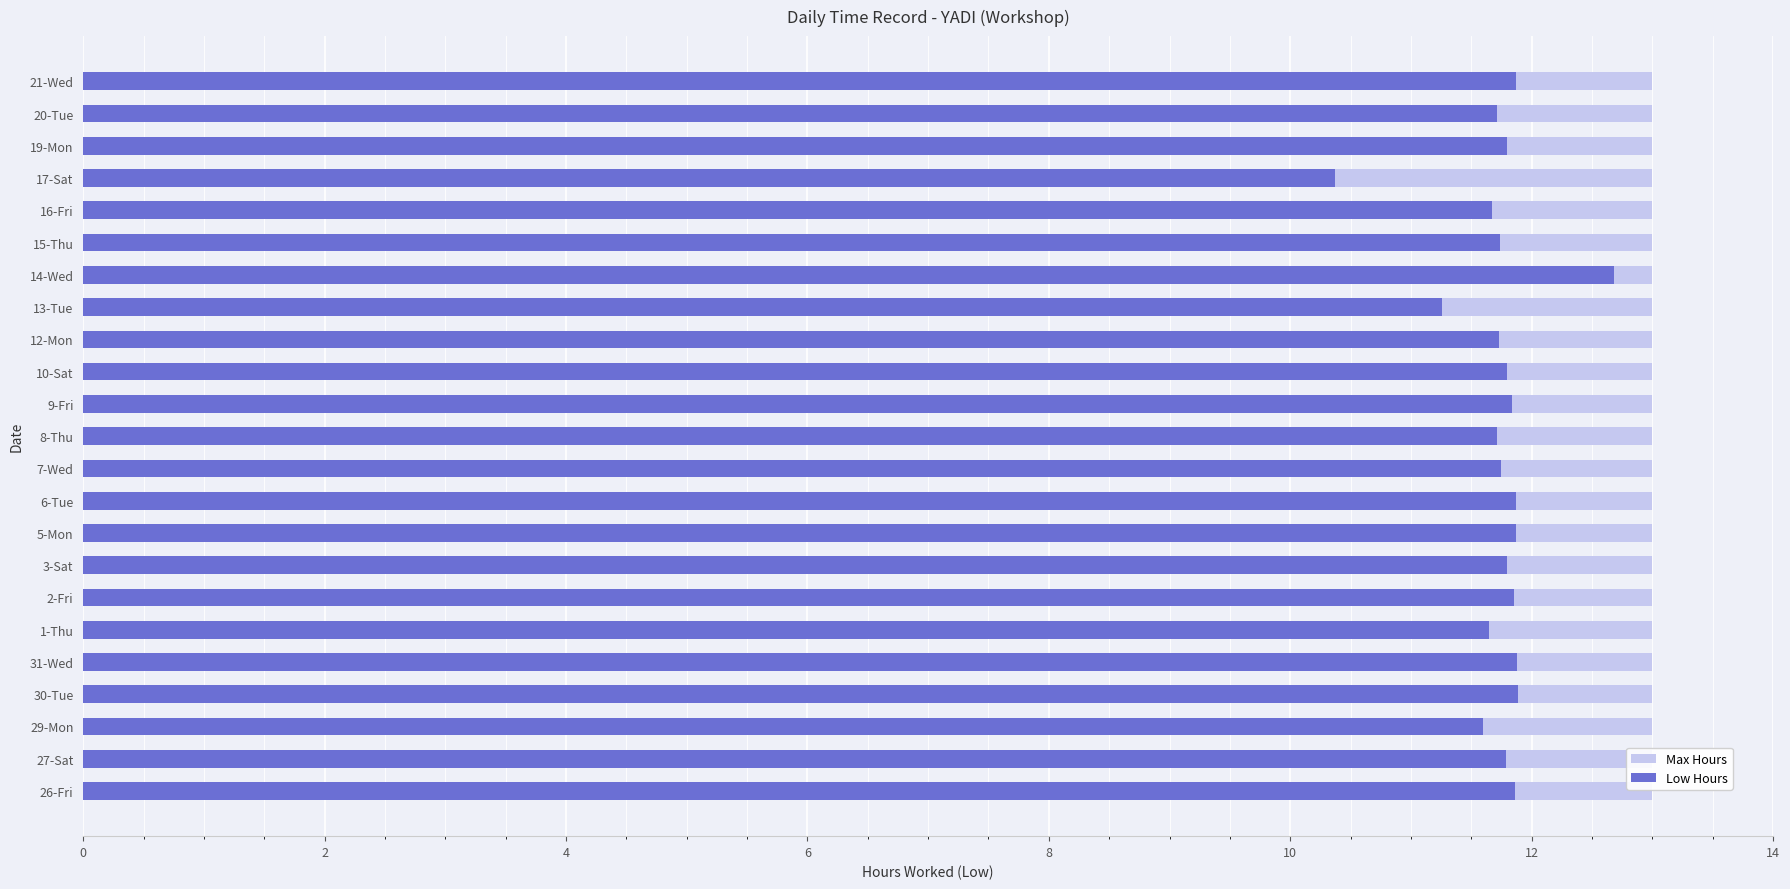

How many bars are there in each group?

2